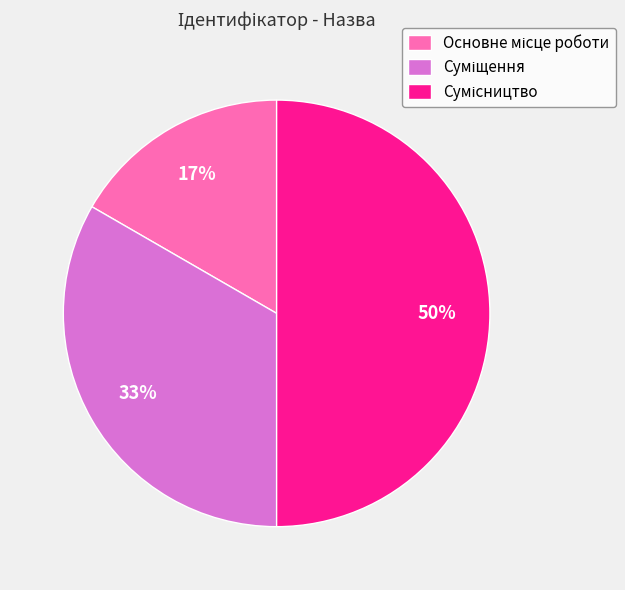

To the nearest percent, what is the difference between the largest and smallest slice percentages?

33%